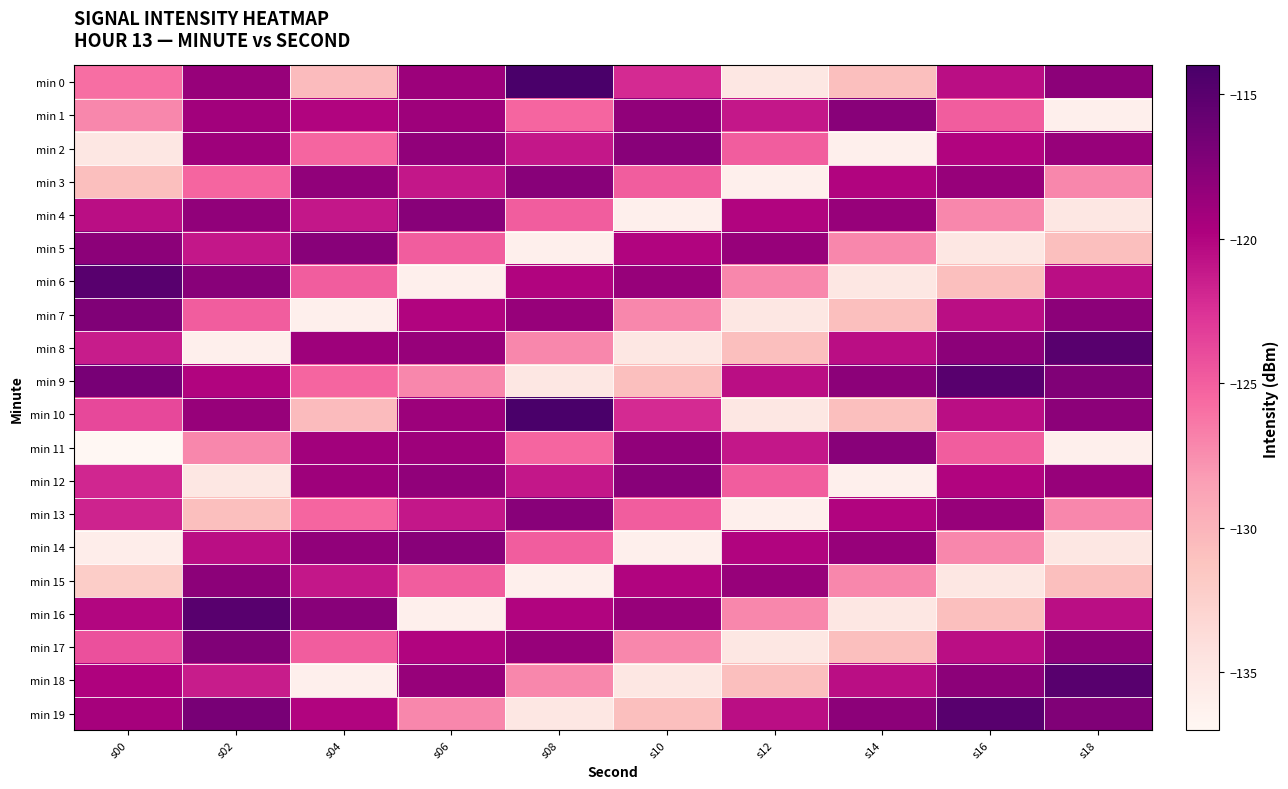

Rank the series by their maximum value, from lowest to highest.

min 15, min 1, min 2, min 3, min 4, min 5, min 11, min 12, min 13, min 14, min 7, min 17, min 6, min 8, min 9, min 16, min 18, min 19, min 0, min 10